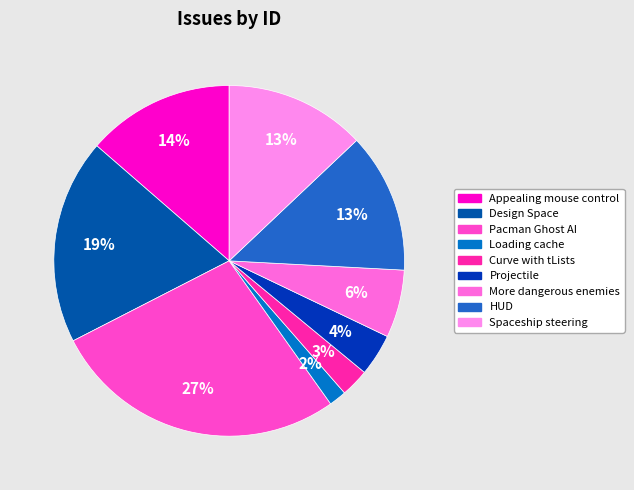

The Design Space slice represents 19% of the pie. True or false?

True